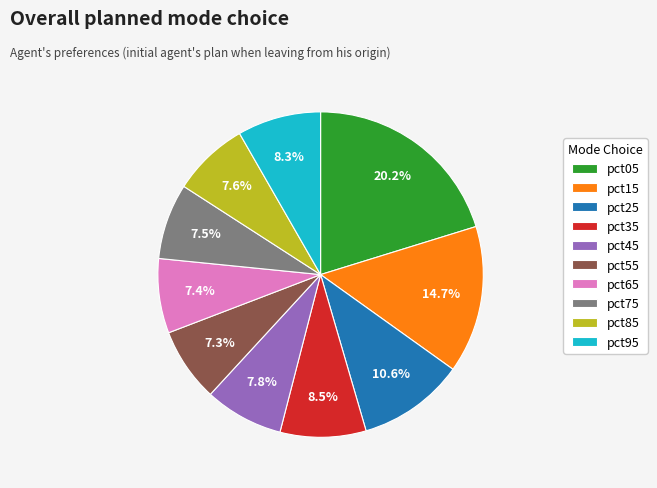

How much of the chart is everything except pct25?

89.4%